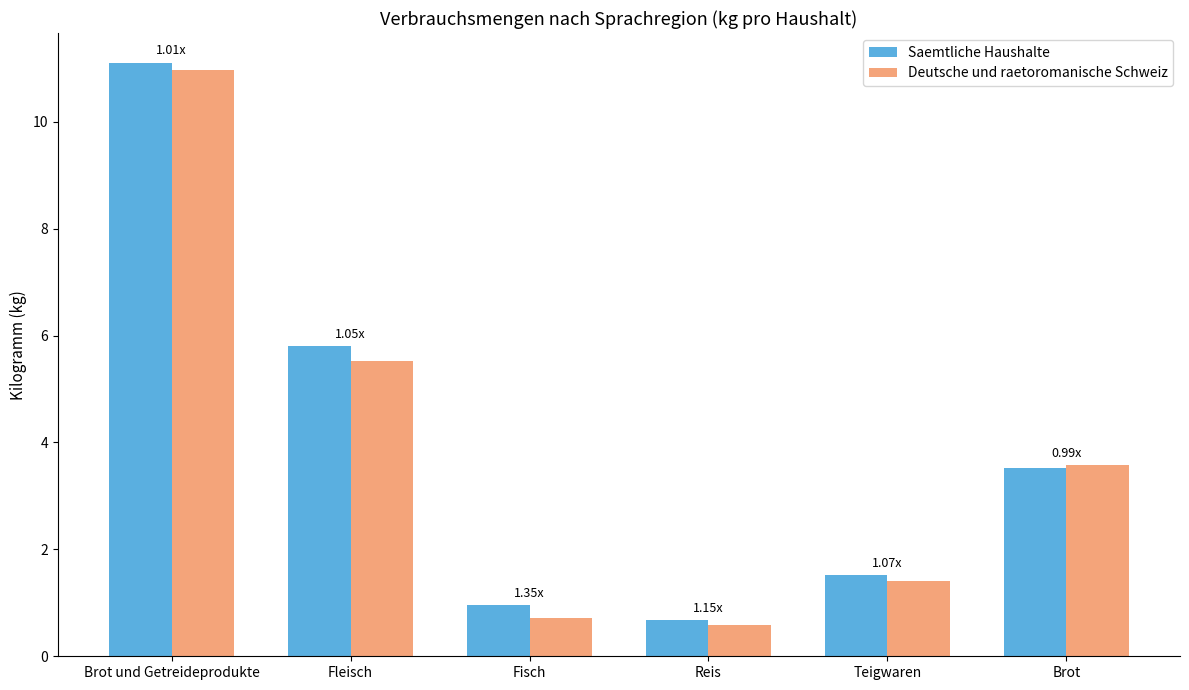

What is the difference between the maximum and minimum values in the Saemtliche Haushalte series?

10.4